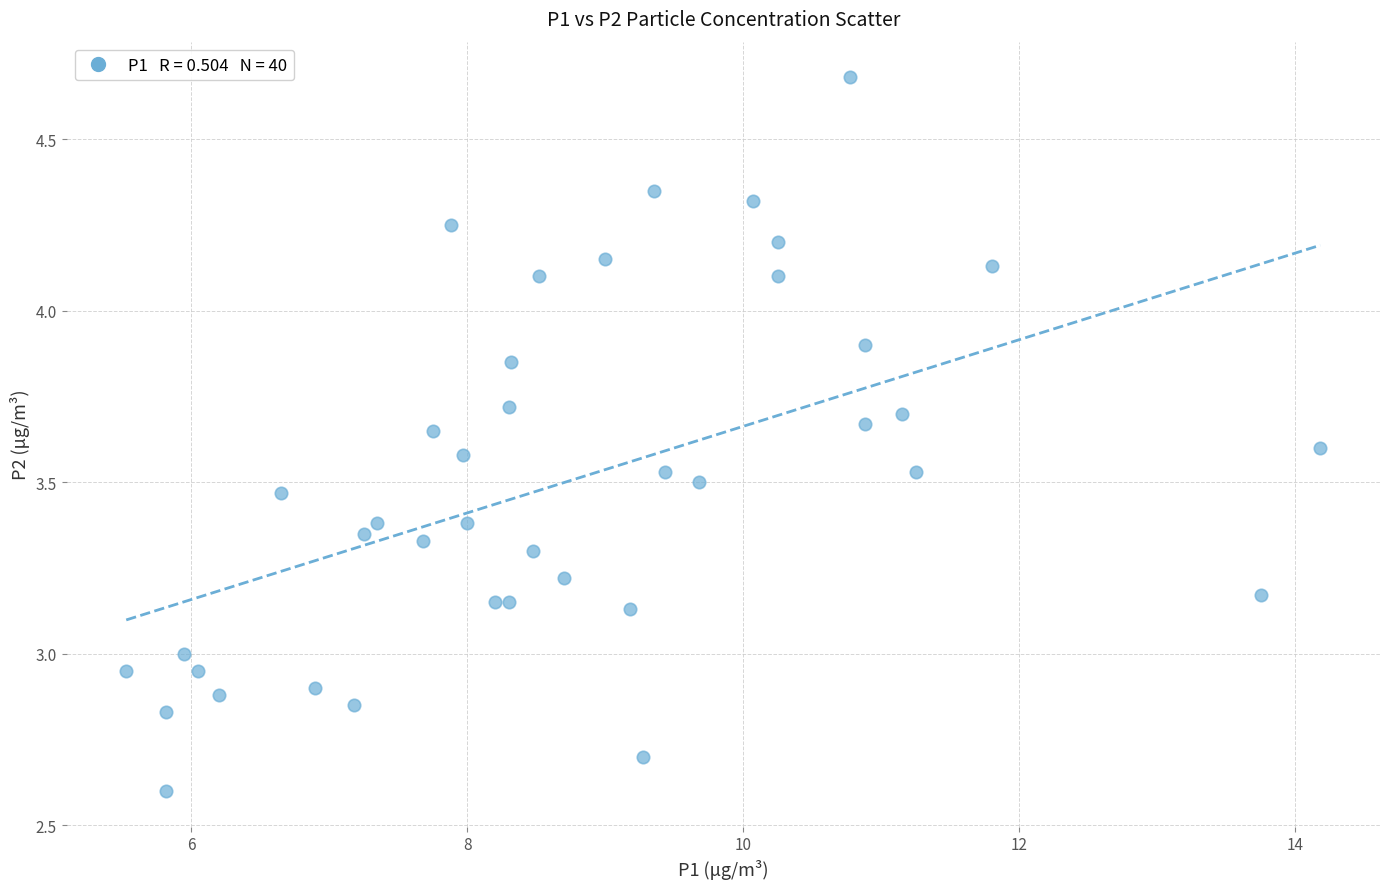

What is the range of X values (max minus min)?

8.6